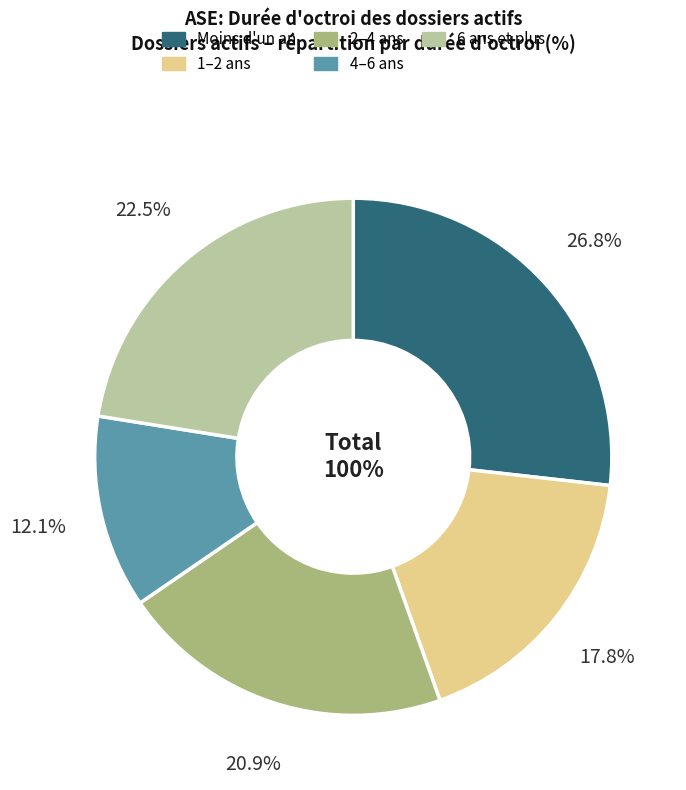

Does 4–6 ans account for over 50% of the chart?

No